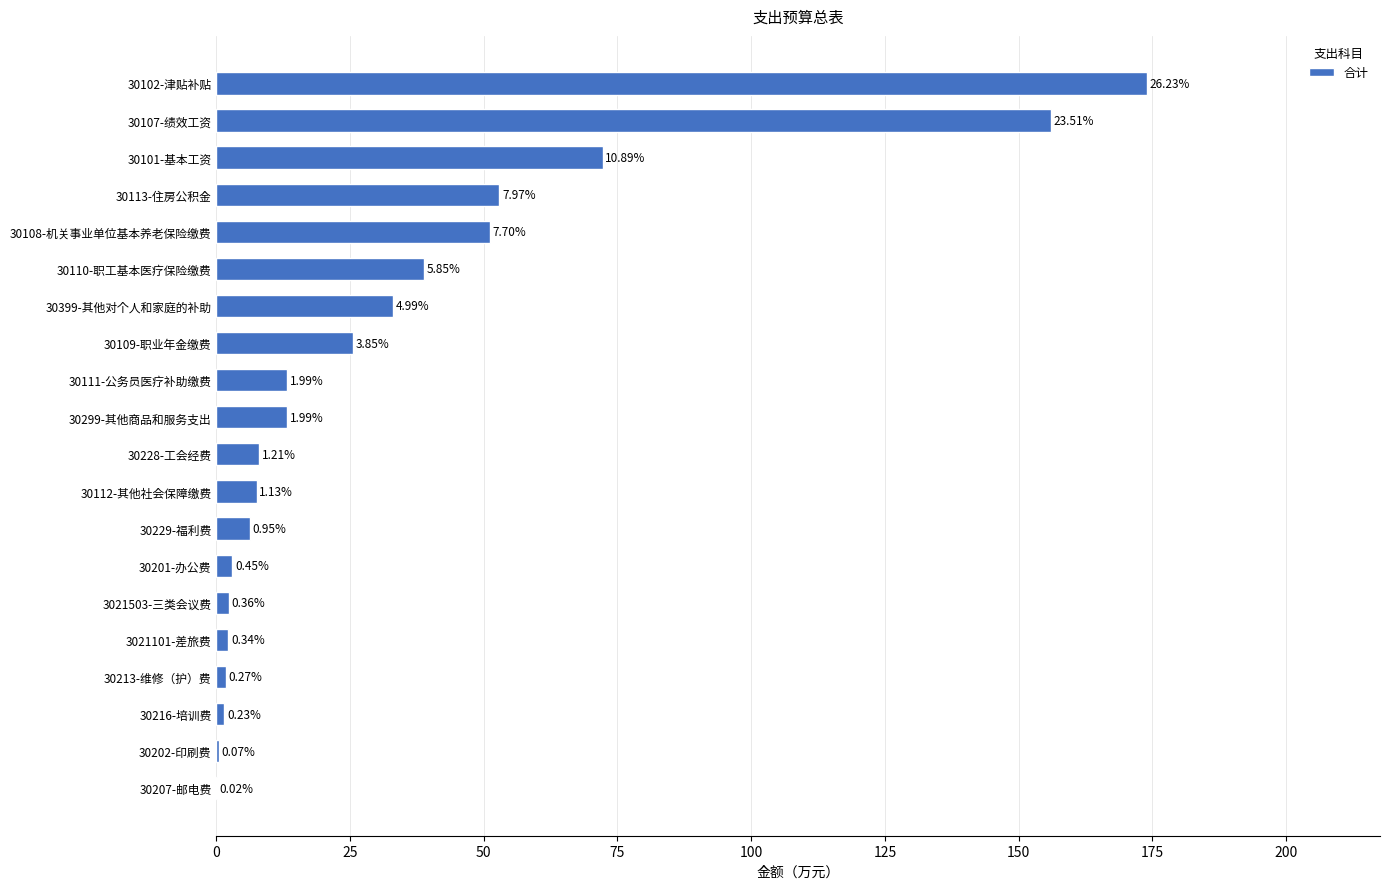

Are the bars horizontal?

Yes